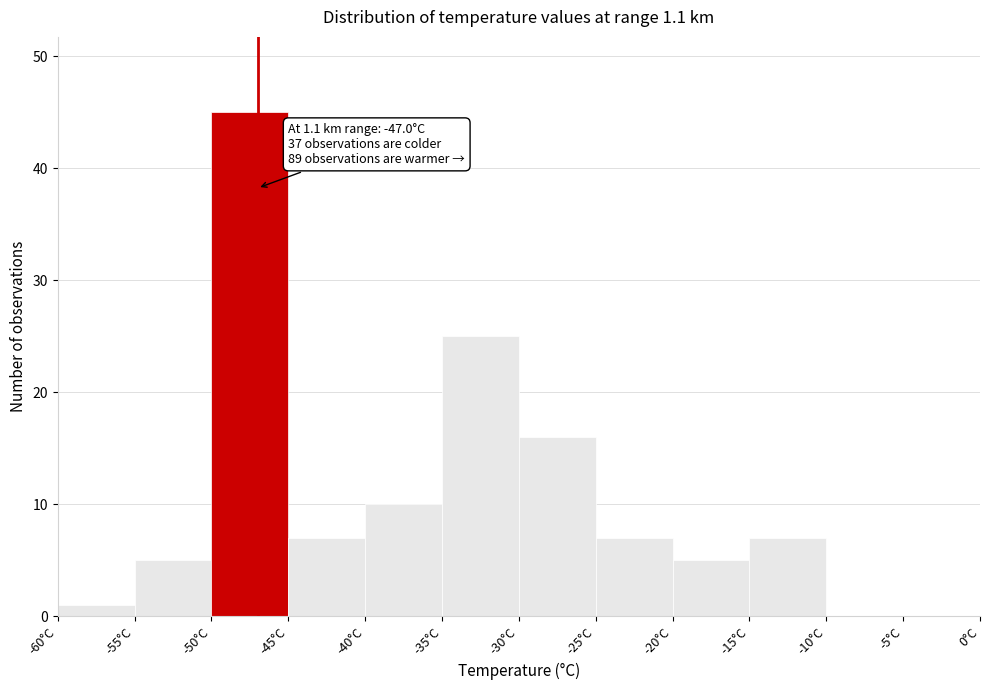

Which range on the x-axis has the tallest bar?

-50 to -45